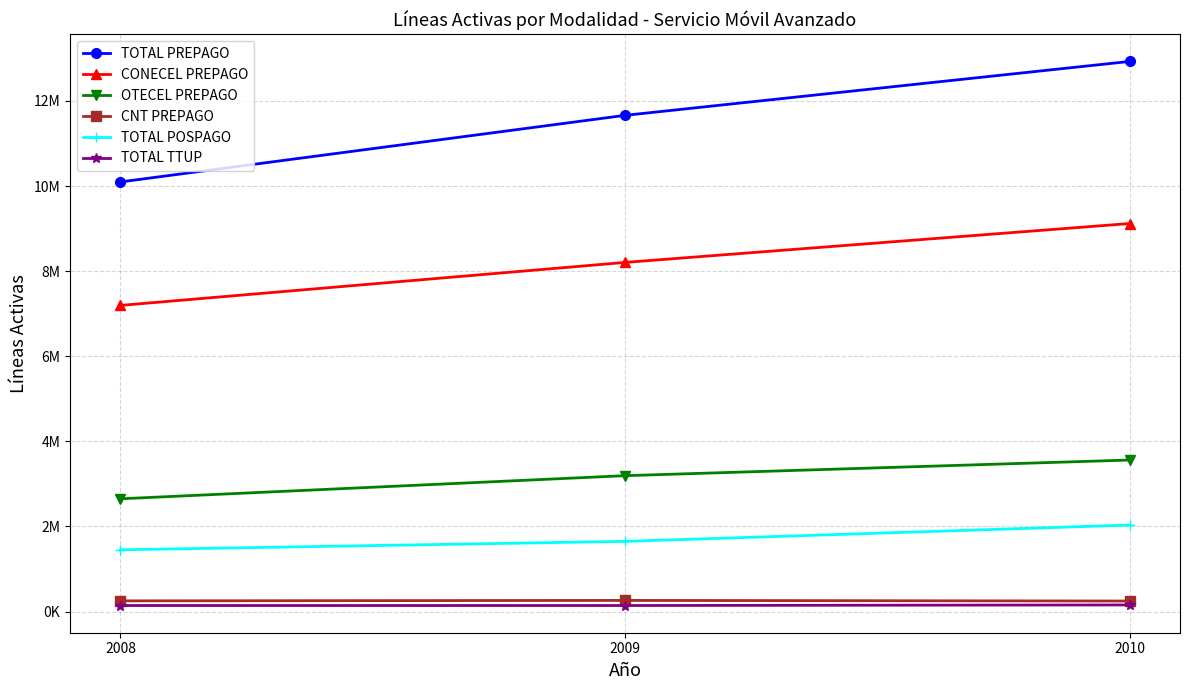

Which series changed the most between 2009 and 2010?

TOTAL PREPAGO